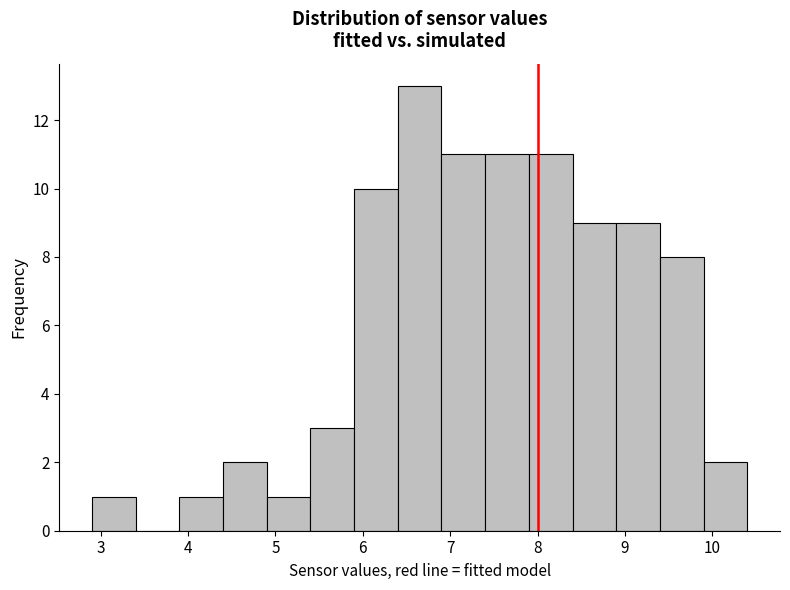

Over which range of the x-axis is the bar tallest?

6.4 to 6.9